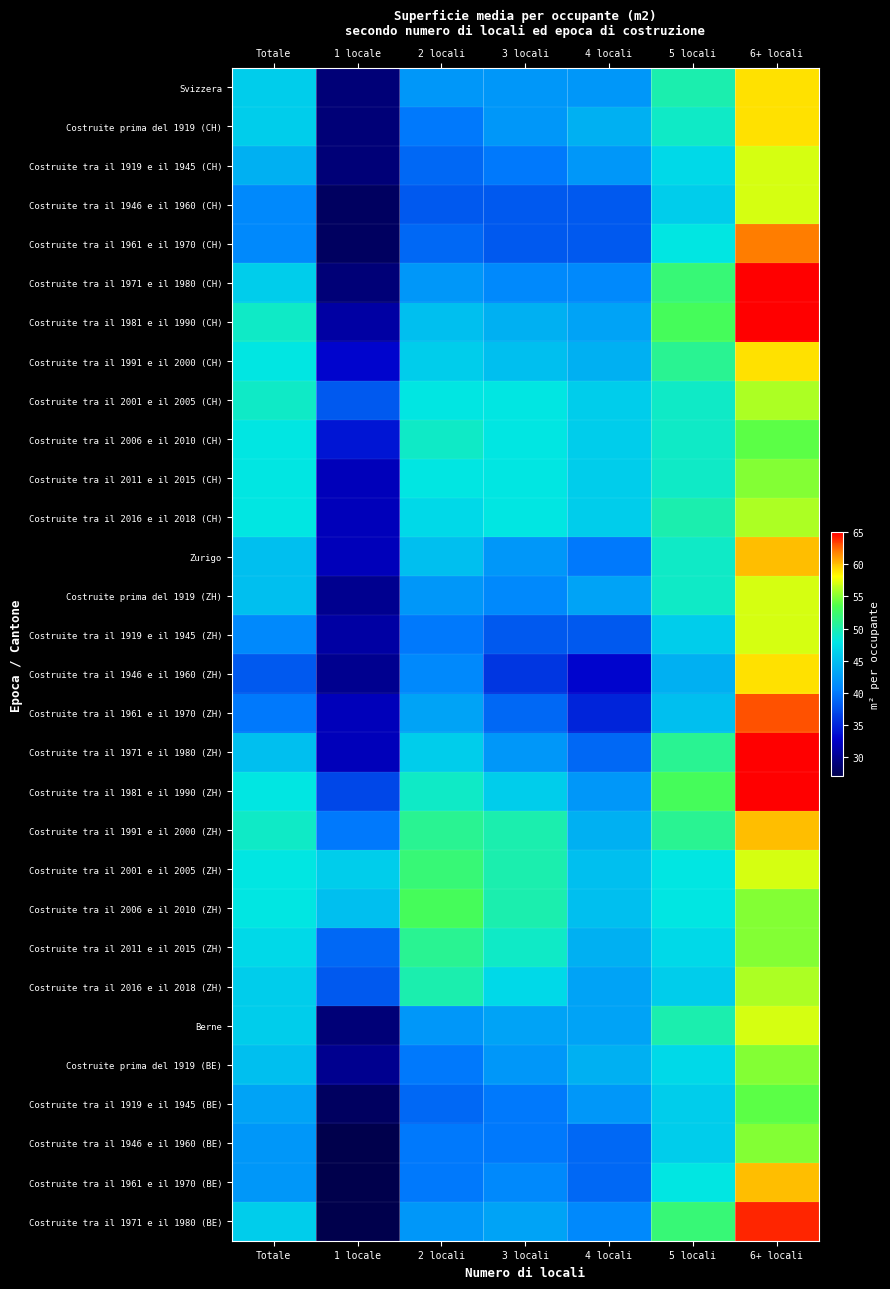

At 2 locali, list the series in order from smallest to largest.

Costruite tra il 1946 e il 1960 (CH), Costruite tra il 1919 e il 1945 (CH), Costruite tra il 1961 e il 1970 (CH), Costruite tra il 1919 e il 1945 (BE), Costruite prima del 1919 (CH), Costruite tra il 1919 e il 1945 (ZH), Costruite prima del 1919 (BE), Costruite tra il 1946 e il 1960 (BE), Costruite tra il 1961 e il 1970 (BE), Costruite tra il 1946 e il 1960 (ZH), Svizzera, Costruite tra il 1971 e il 1980 (CH), Costruite prima del 1919 (ZH), Berne, Costruite tra il 1971 e il 1980 (BE), Costruite tra il 1961 e il 1970 (ZH), Costruite tra il 1981 e il 1990 (CH), Zurigo, Costruite tra il 1991 e il 2000 (CH), Costruite tra il 1971 e il 1980 (ZH), Costruite tra il 2016 e il 2018 (CH), Costruite tra il 2001 e il 2005 (CH), Costruite tra il 2011 e il 2015 (CH), Costruite tra il 2006 e il 2010 (CH), Costruite tra il 1981 e il 1990 (ZH), Costruite tra il 2016 e il 2018 (ZH), Costruite tra il 1991 e il 2000 (ZH), Costruite tra il 2011 e il 2015 (ZH), Costruite tra il 2001 e il 2005 (ZH), Costruite tra il 2006 e il 2010 (ZH)